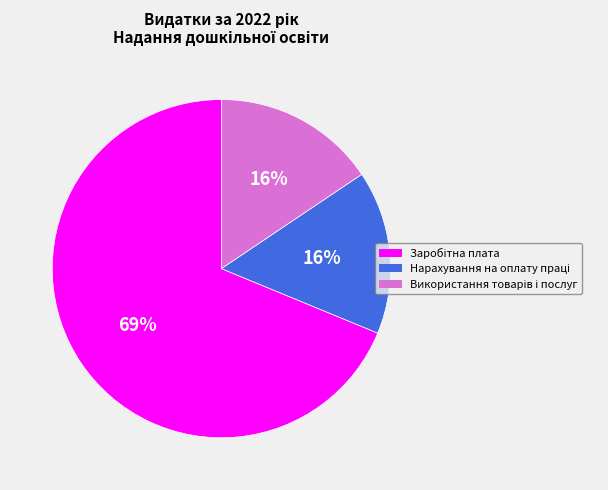

To the nearest percent, what is the average slice percentage?

33%